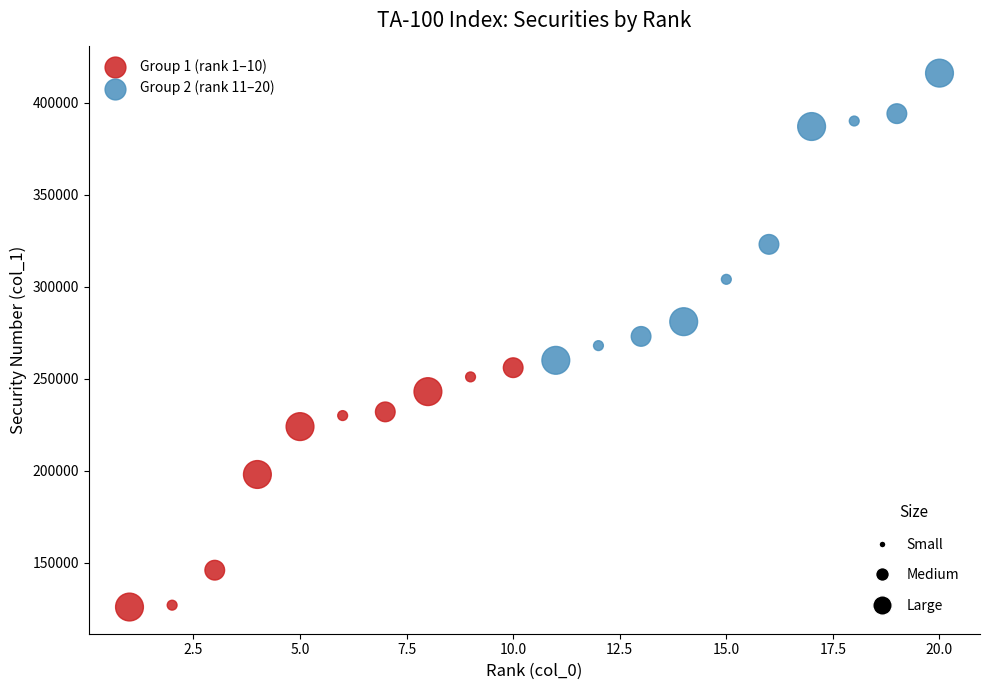

Which series reaches the minimum Y coordinate?

Group 1 (rank 1–10)